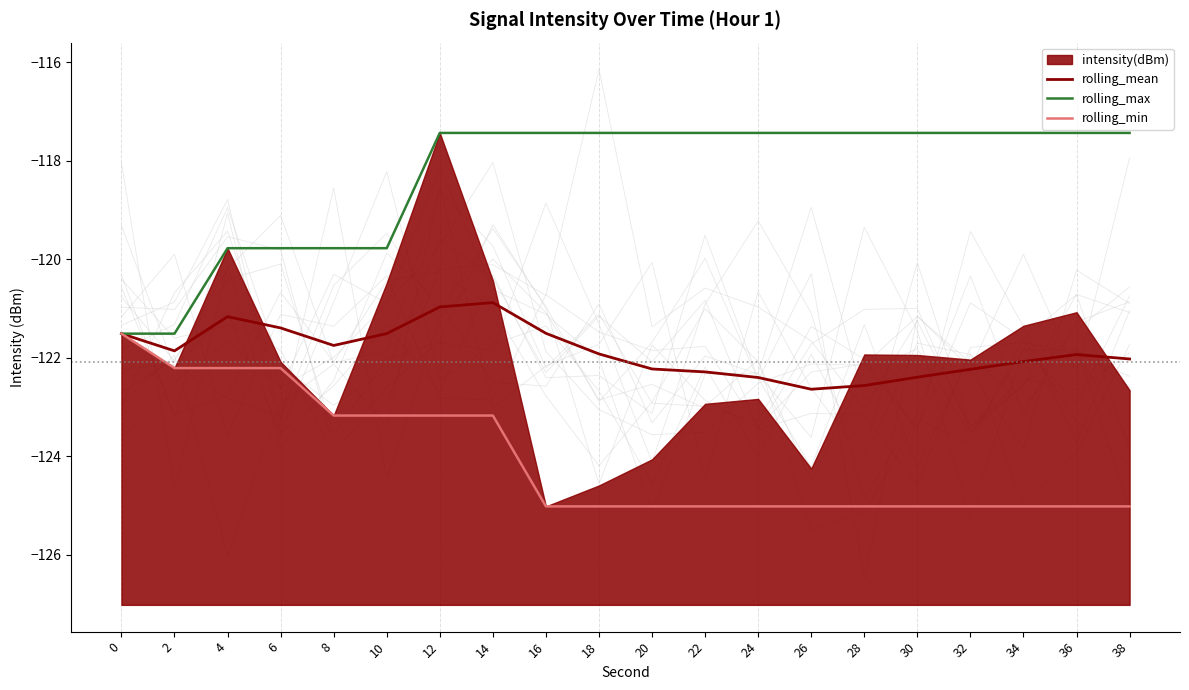

What value does the rolling_mean series have at 28?

-122.6